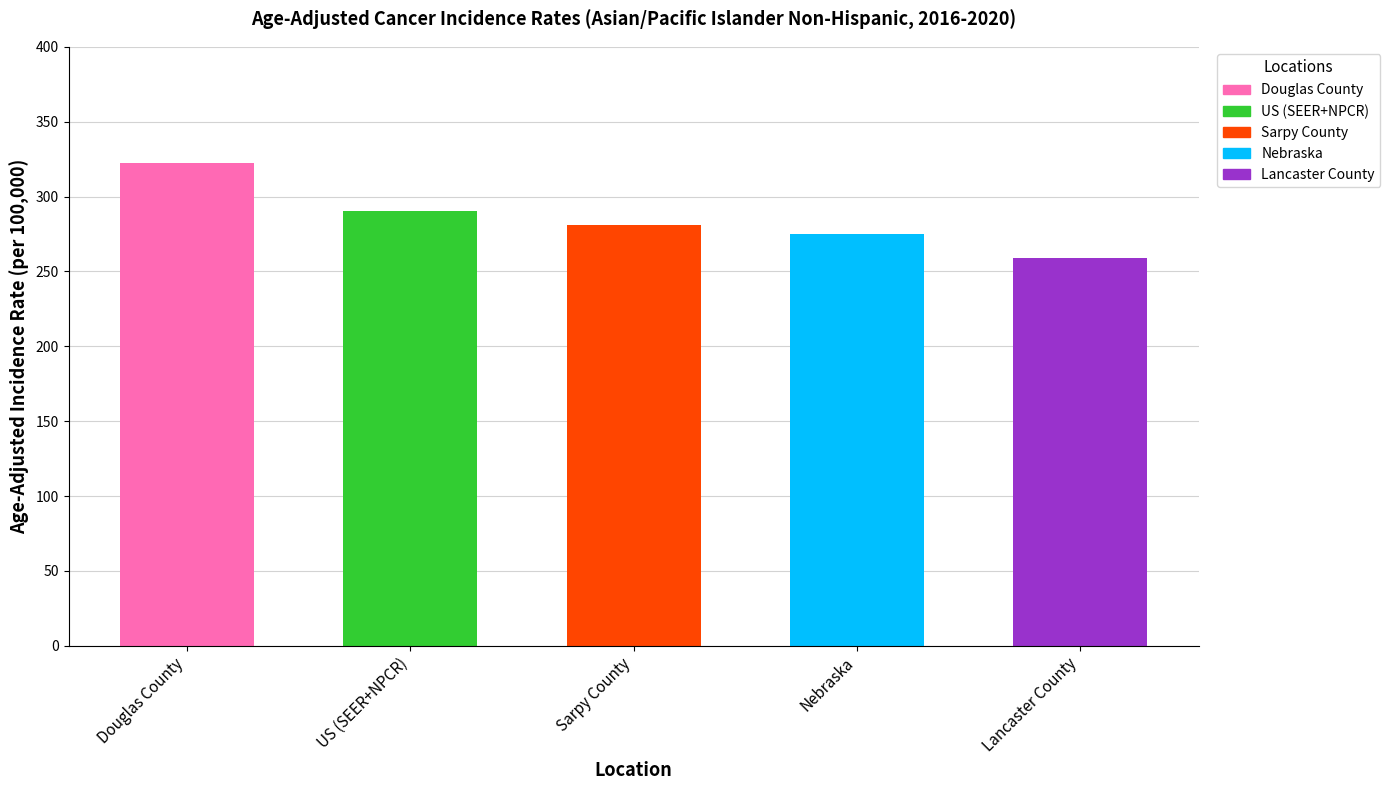

What is the maximum value shown in the chart?

322.5